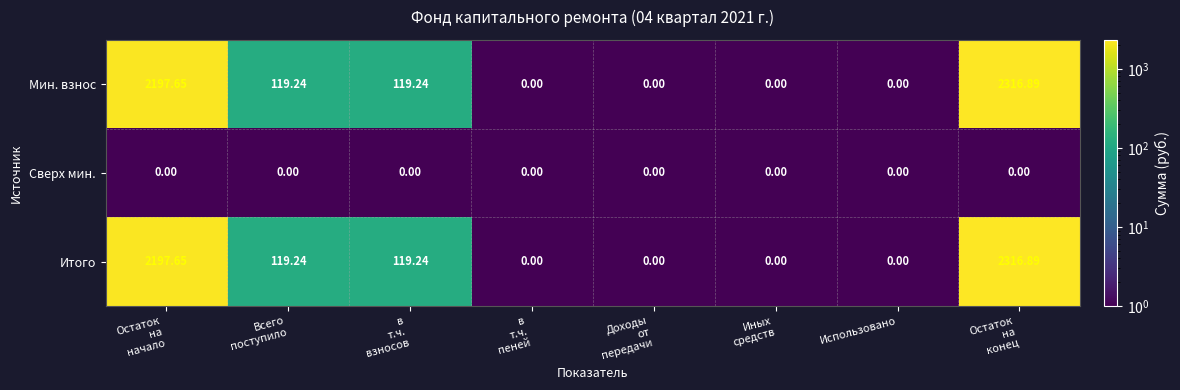

What is the greatest value displayed?

2316.9